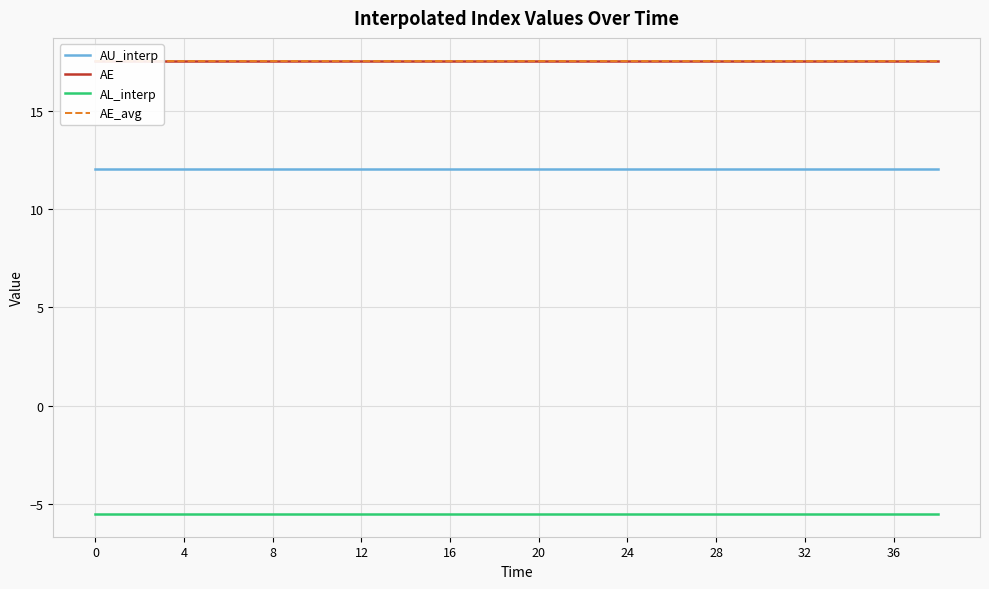

True or false: AL_interp has more than 1 points higher than both neighbors.

False